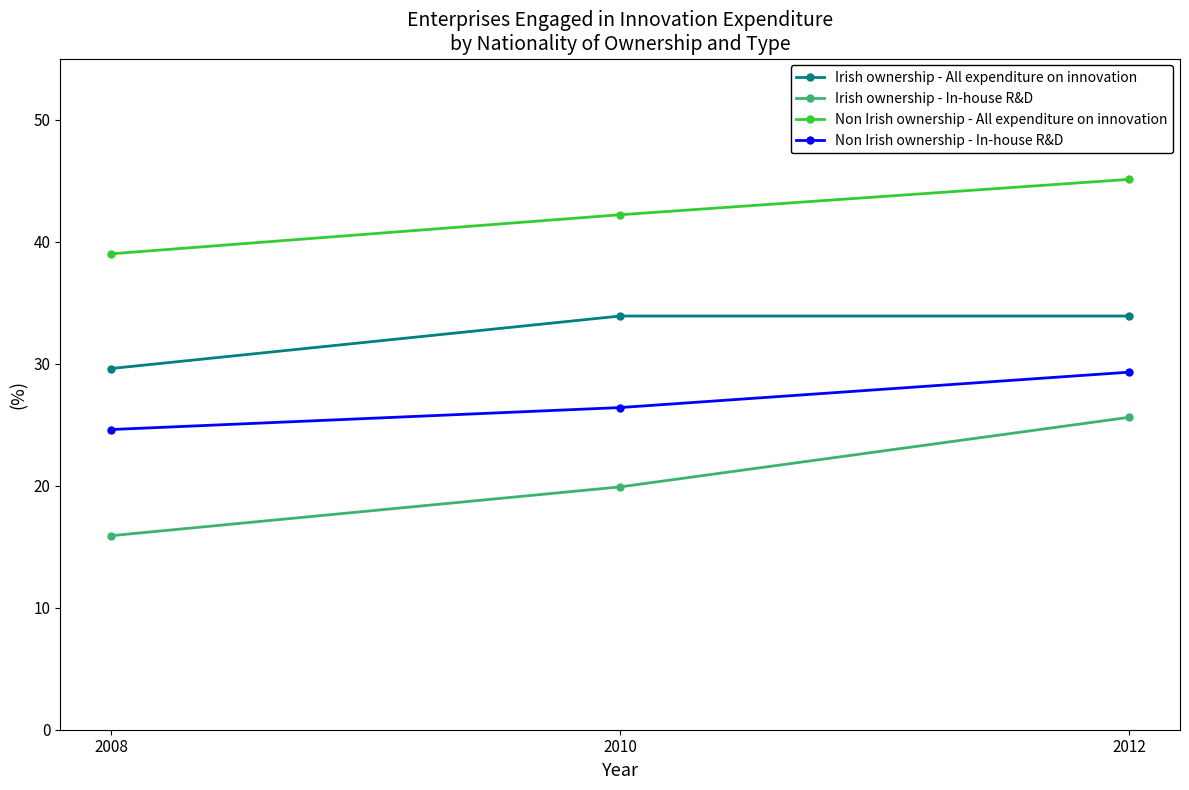

What is the sum of all Non Irish ownership - All expenditure on innovation values?

126.3